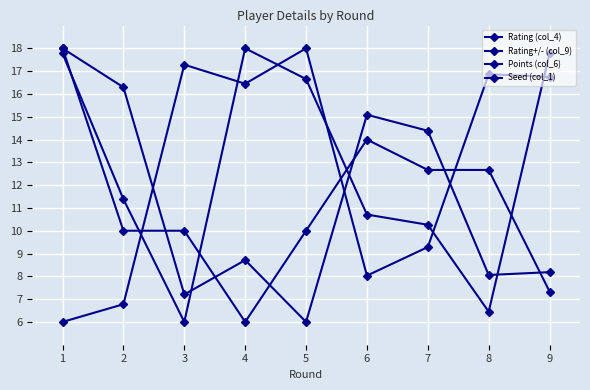

Rank the series at 9 from lowest to highest value.

Points (col_6), Rating (col_4), Seed (col_1), Rating+/- (col_9)